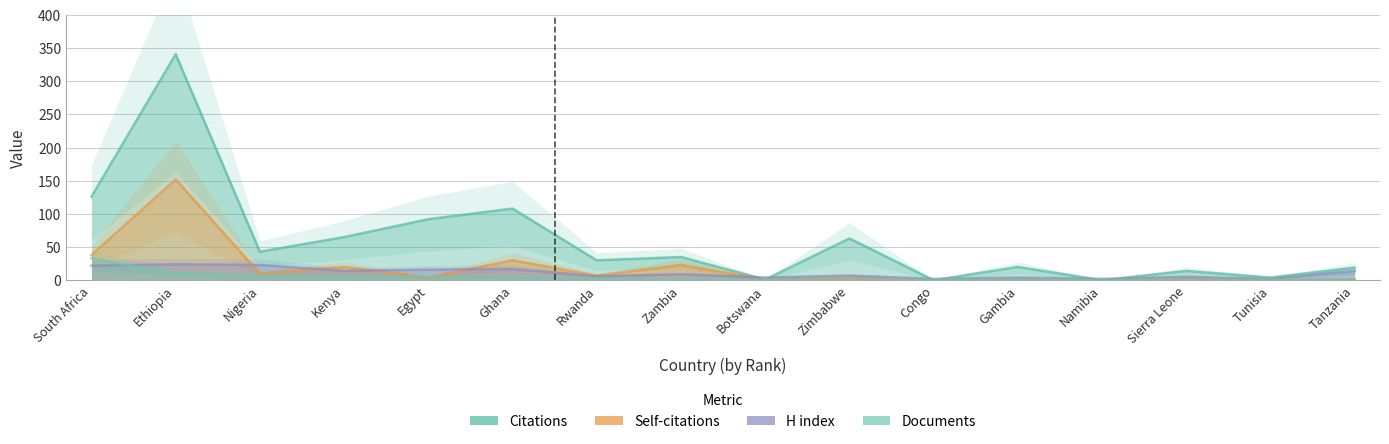

What is the label of the 7th point from the left?

Rwanda